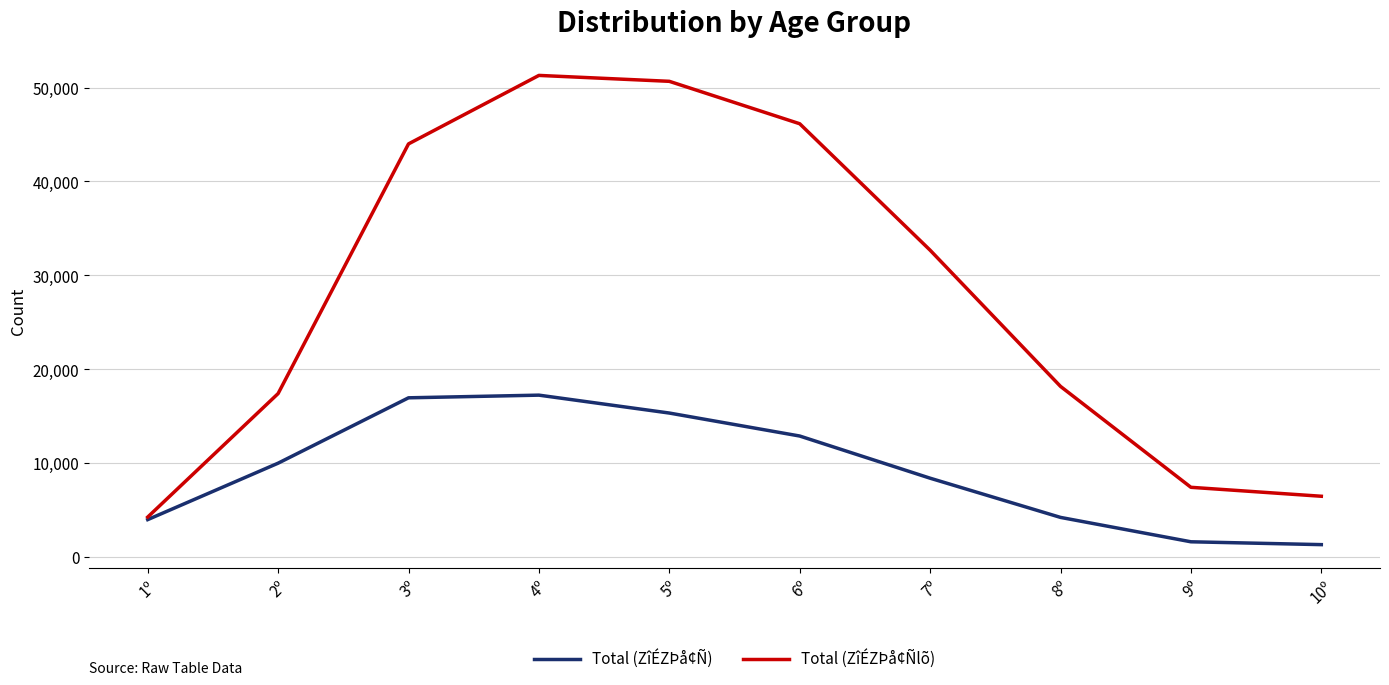

Rank the series by their maximum value, from lowest to highest.

Total (ZîÉZÞå¢Ñ), Total (ZîÉZÞå¢Ñlõ)